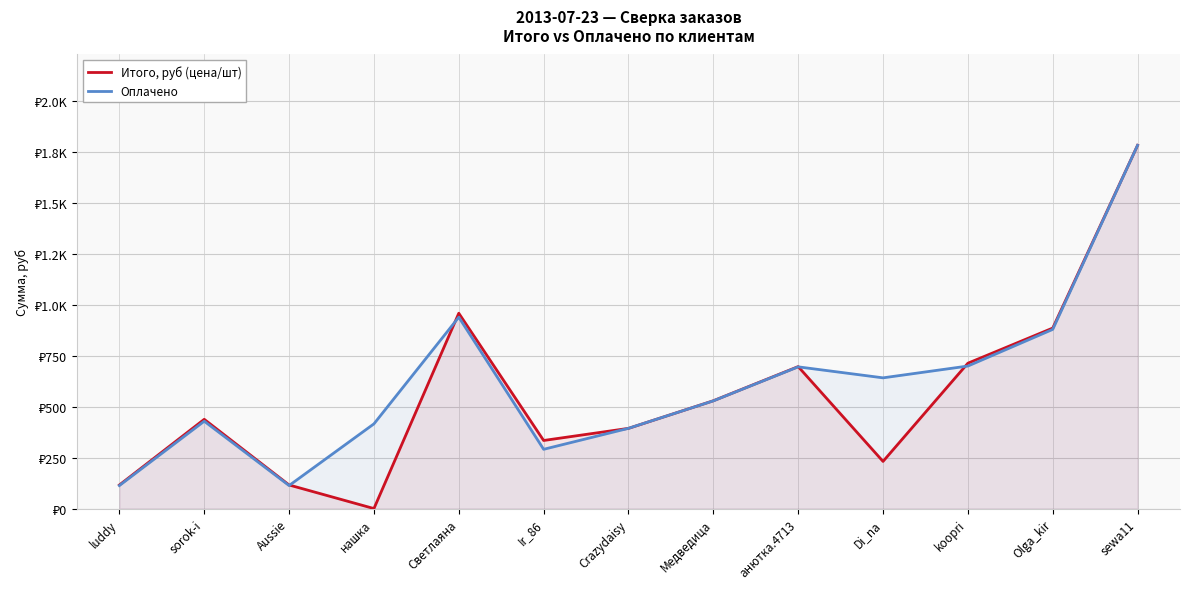

What is the difference between the maximum and second lowest values in the Оплачено series?

1671.0